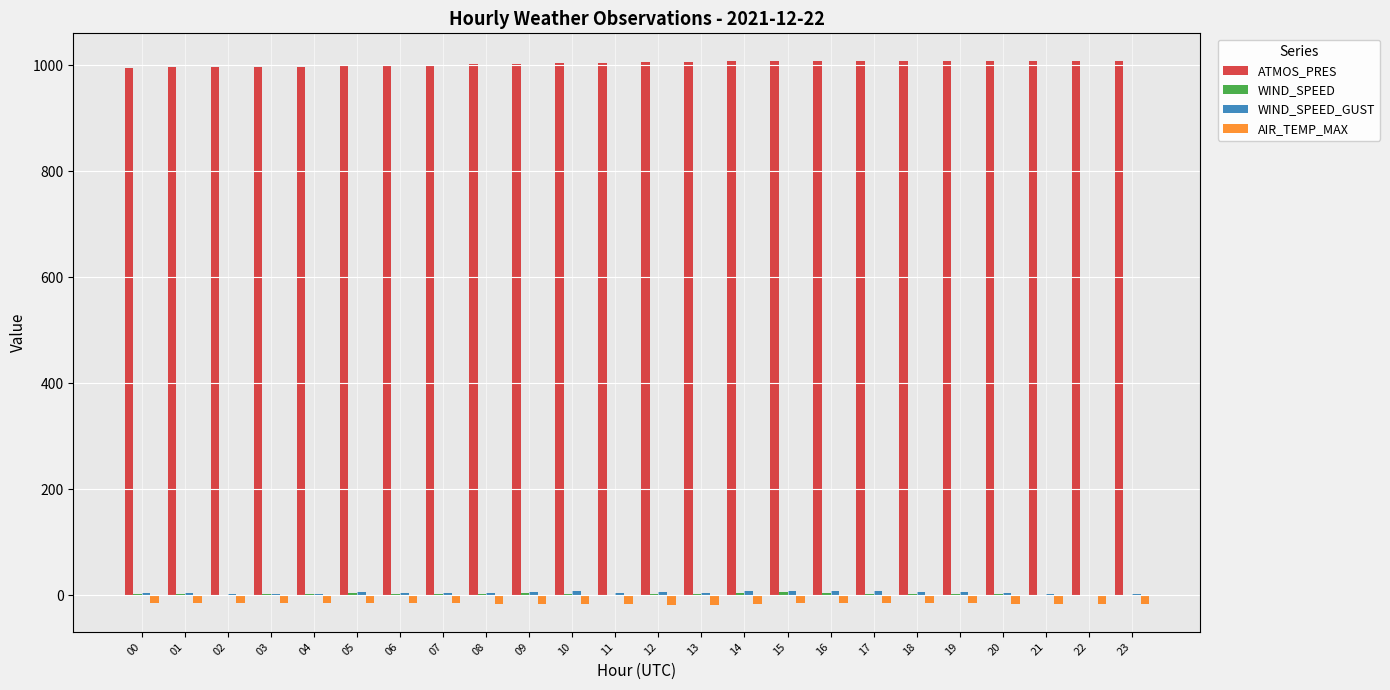

What is the spread (max minus min) of values at 10?

1019.2